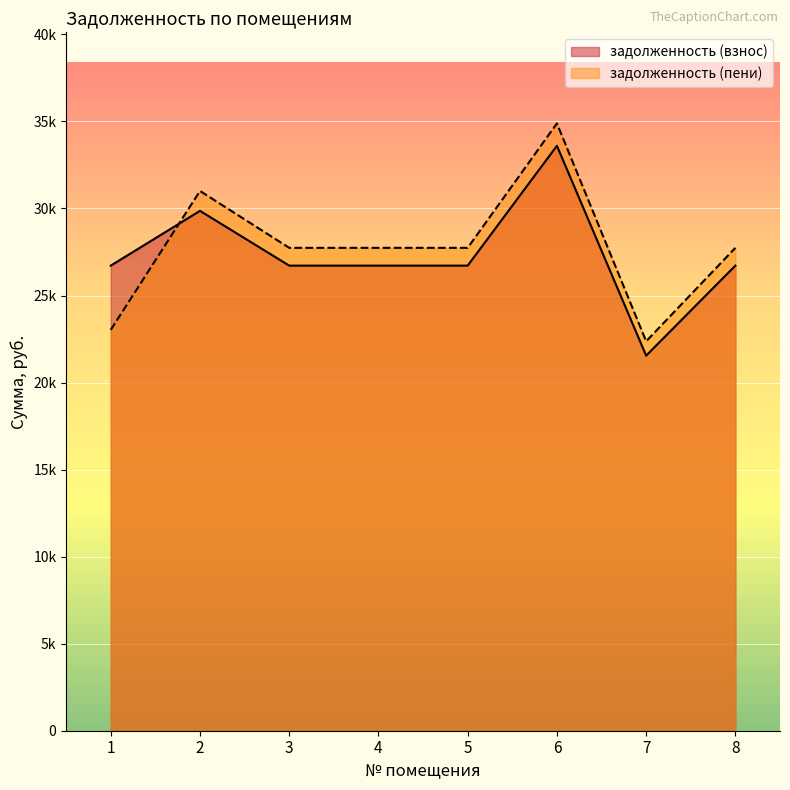

How many times do задолженность (взнос) and задолженность (пени) cross each other?

1